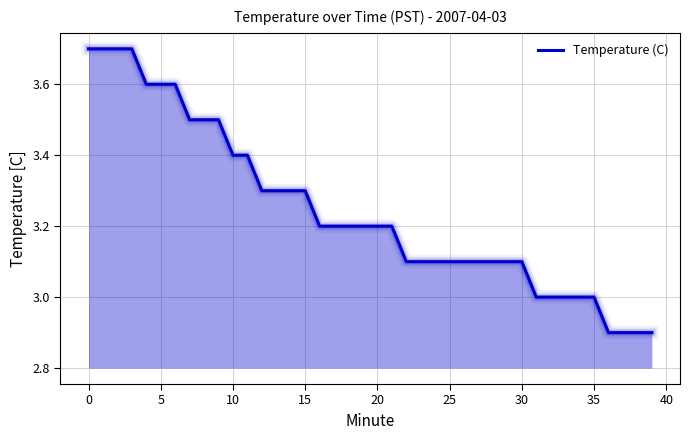

What is the greatest value displayed?

3.7